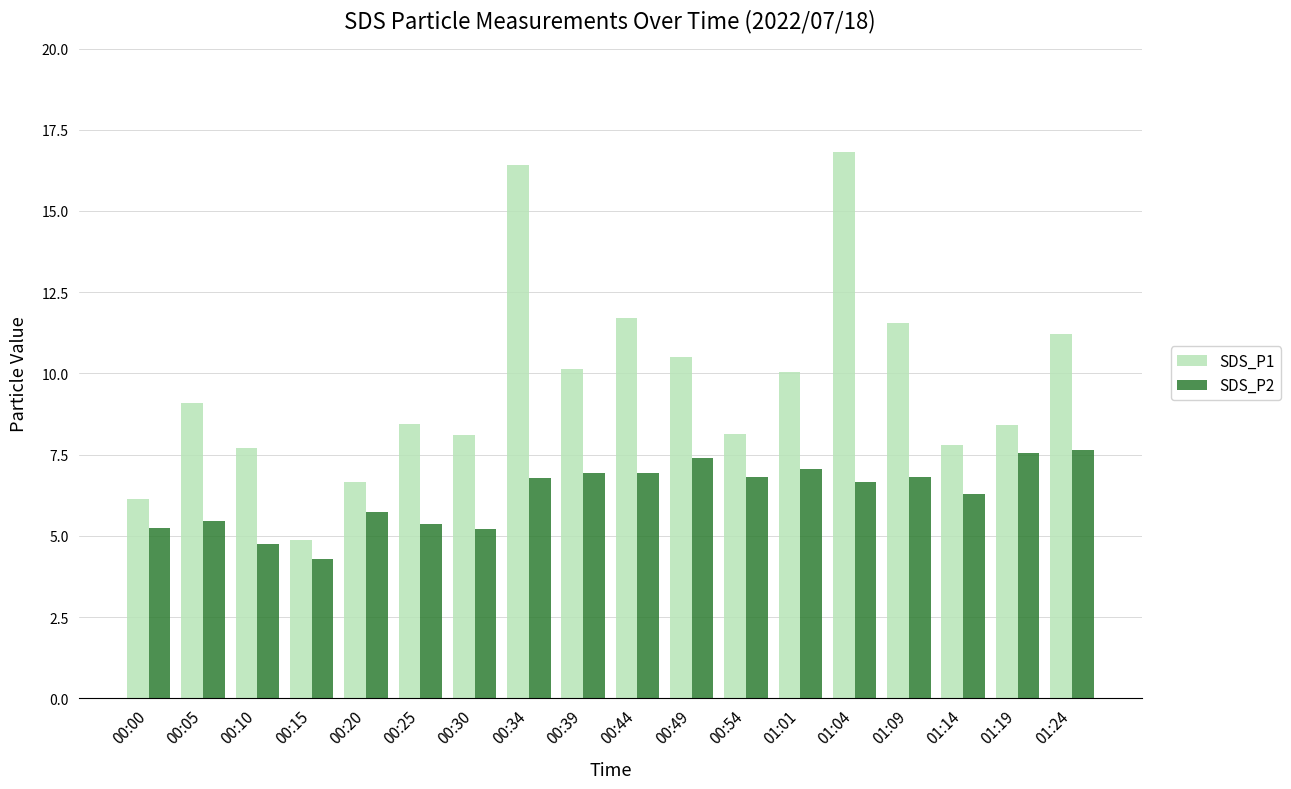

Which category has the lowest value across all series?

00:15